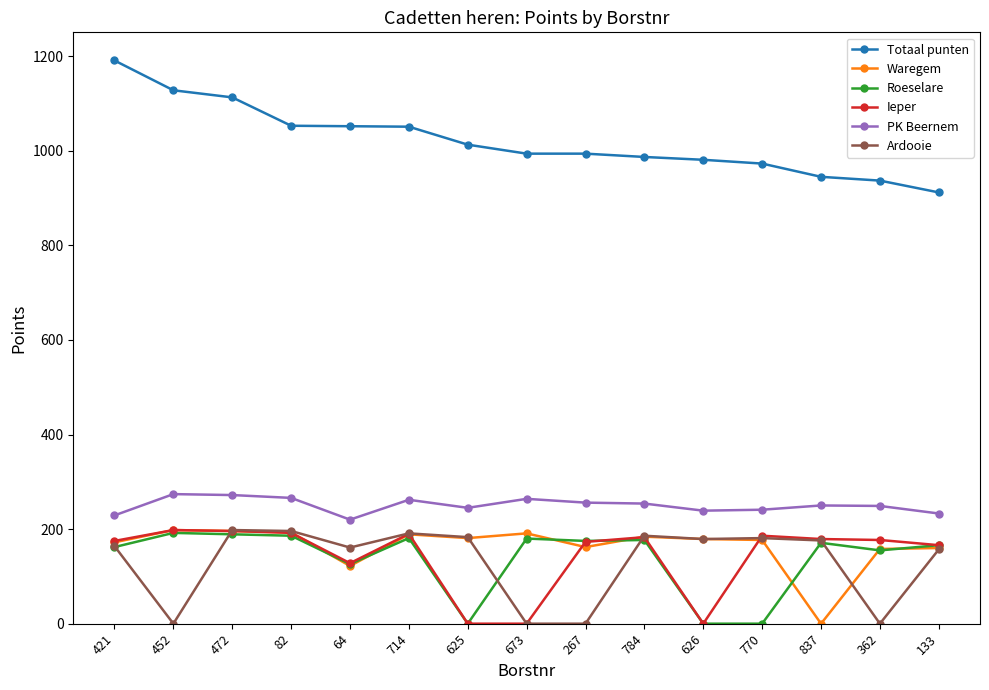

Is it true that Waregem equals 282 at 784?

False